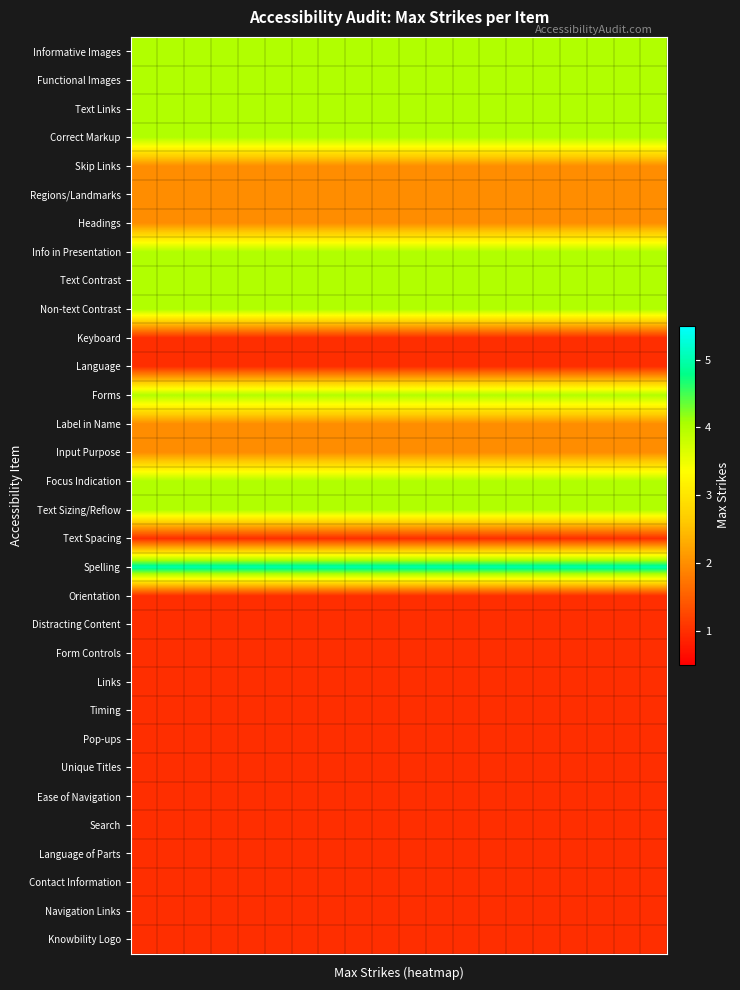

Count the number of data series in this chart.

32